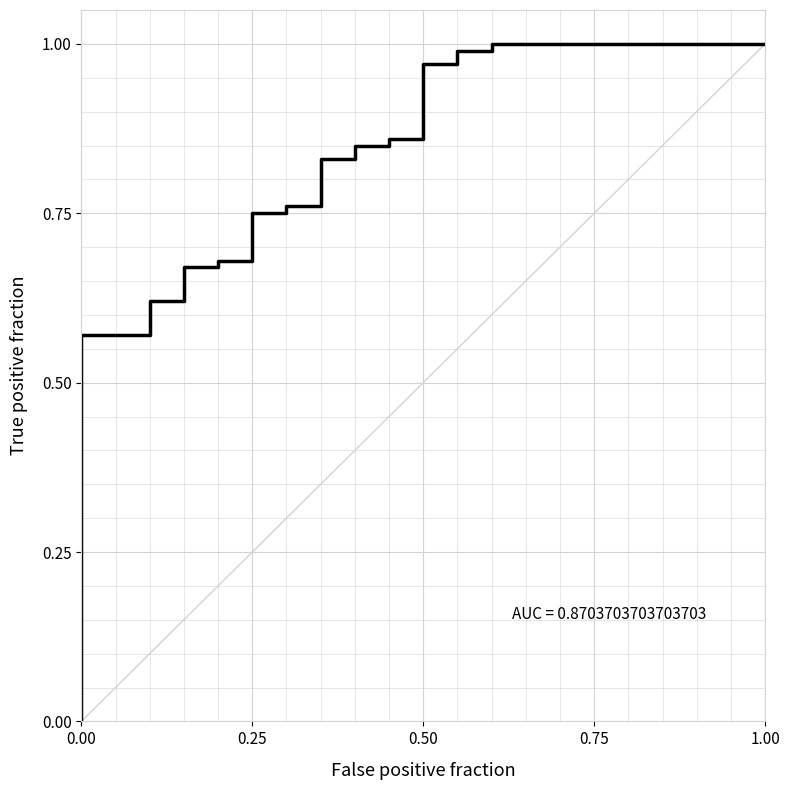

What is the sum of all values?

18.8